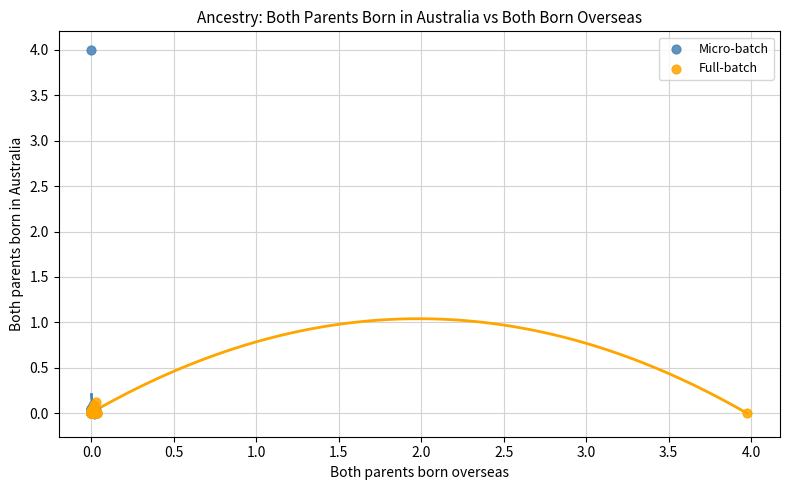

Which series has the widest spread of Y values?

Micro-batch